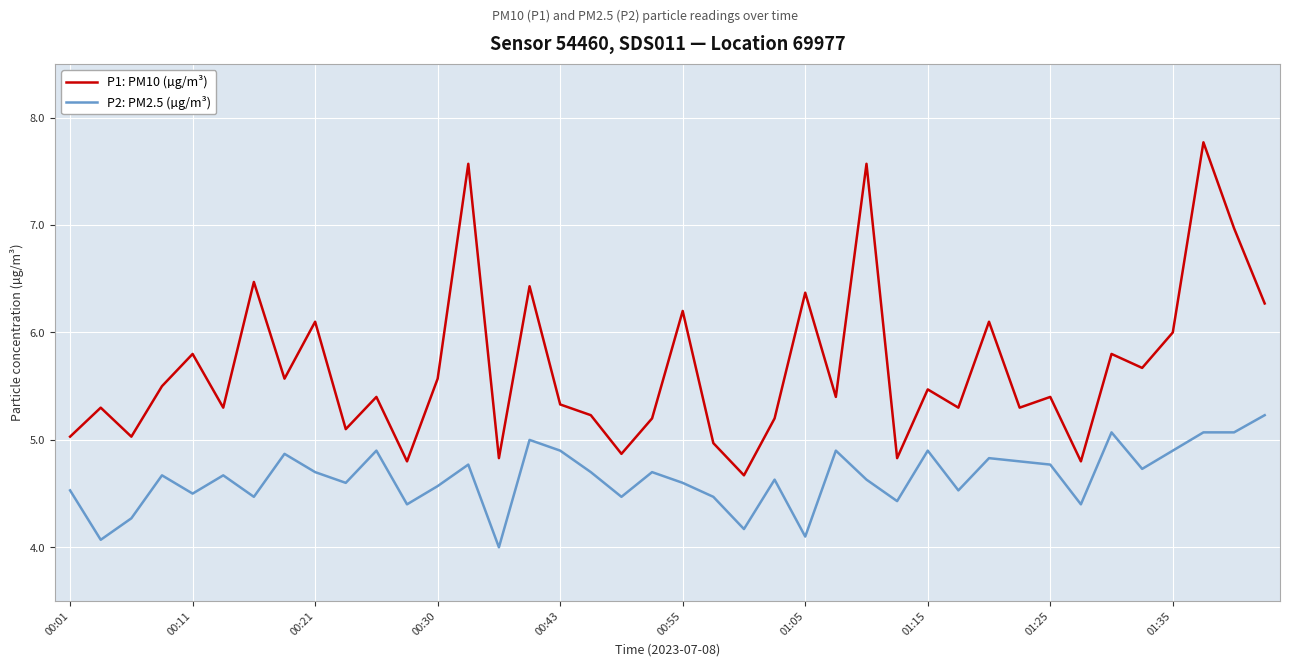

True or false: P1: PM10 (µg/m³) and P2: PM2.5 (µg/m³) intersect in this chart.

False